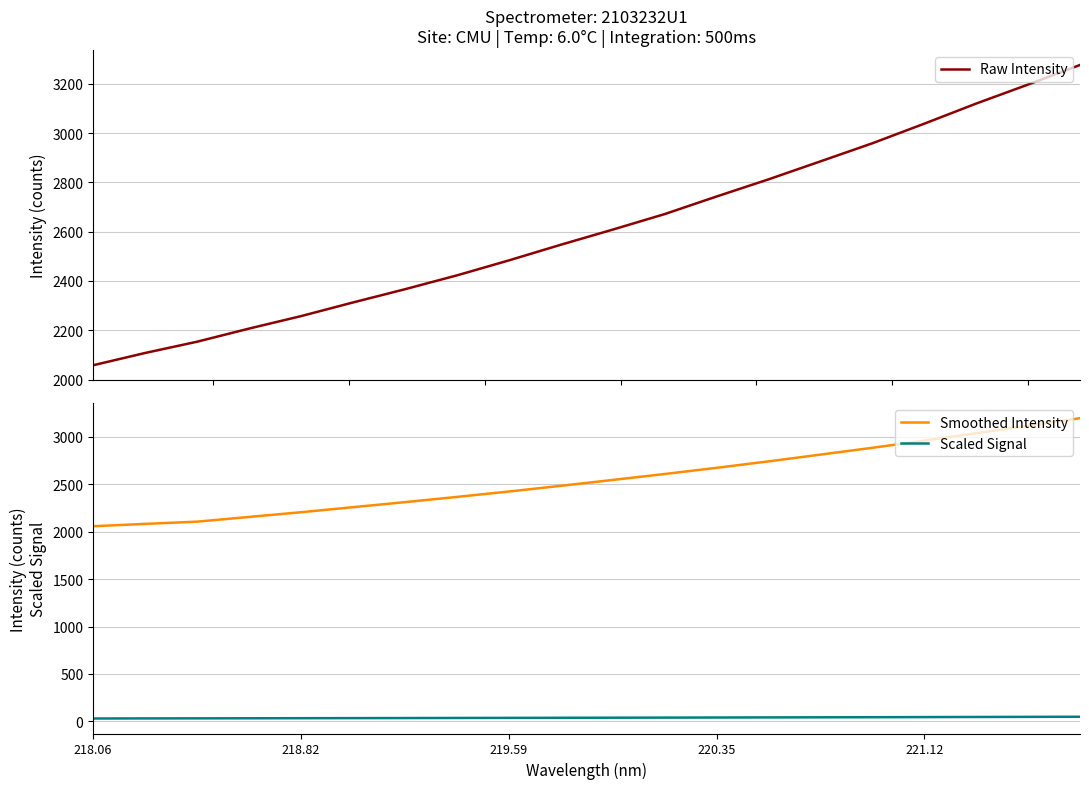

Which series has the widest spread of values?

Raw Intensity